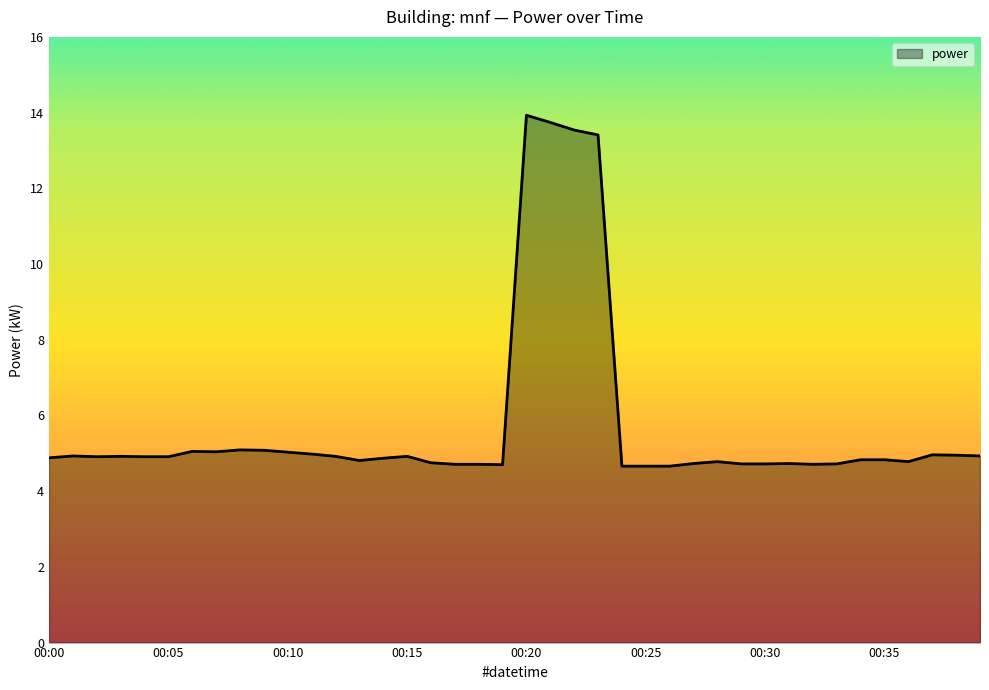

What is the smallest value displayed?

4.7